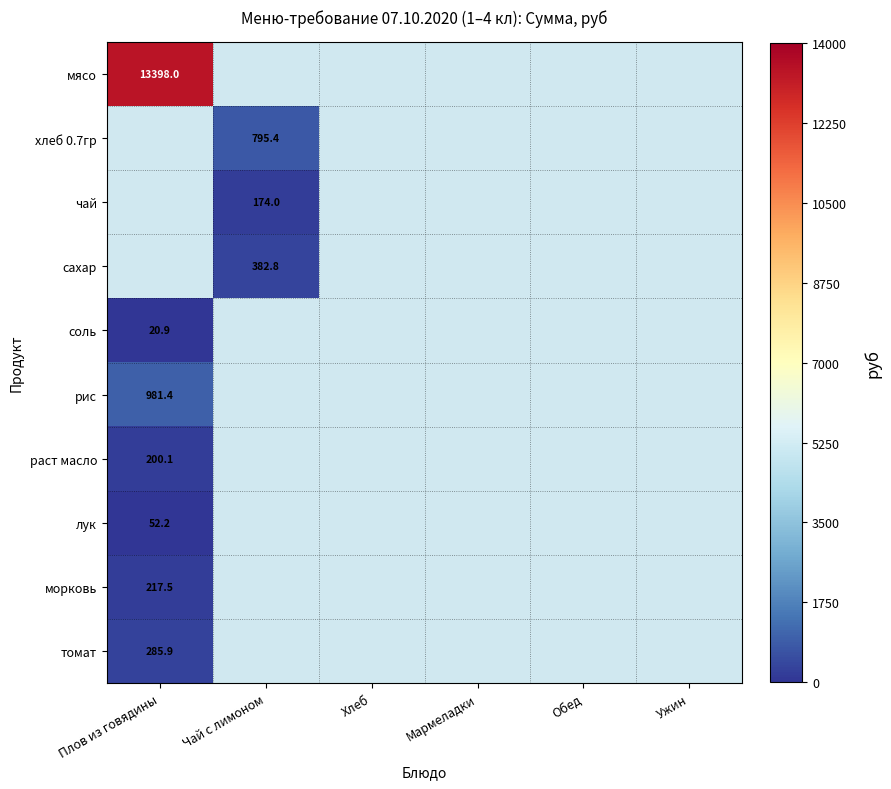

How many categories are shown in the chart?

6